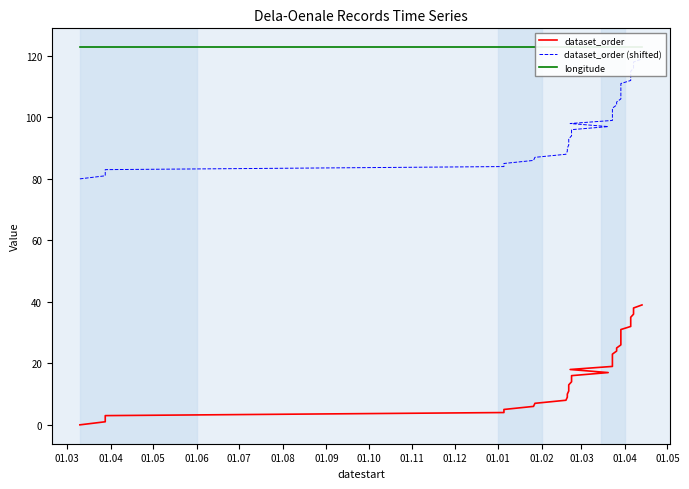

Which series has the largest total across all categories?

longitude